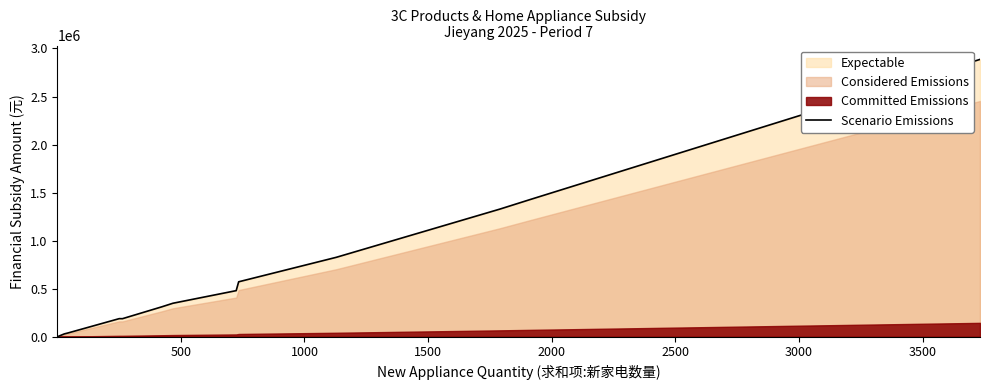

How many lines are shown in the chart?

1